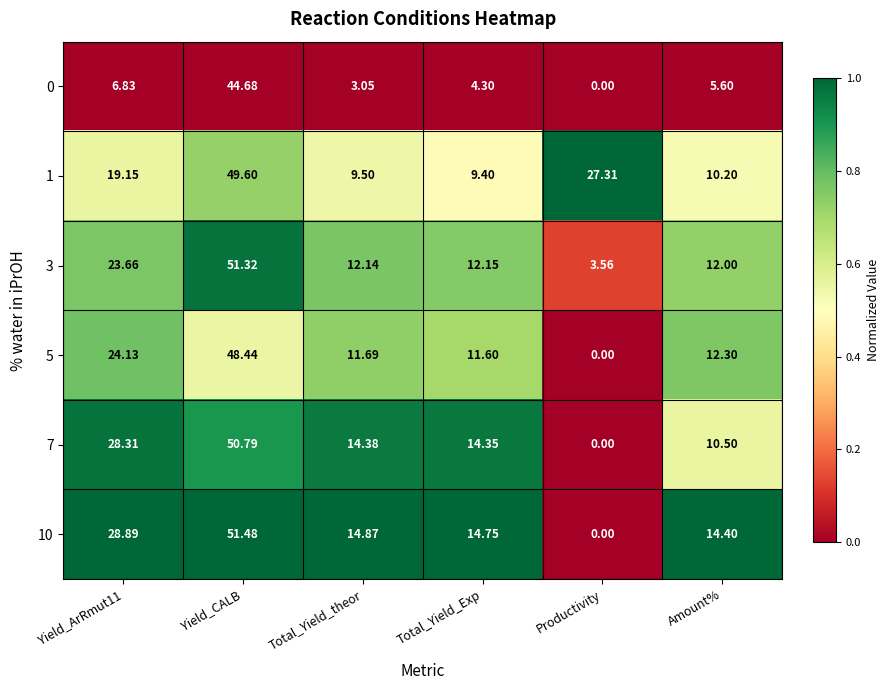

Which label corresponds to the largest value in the chart?

Yield_CALB